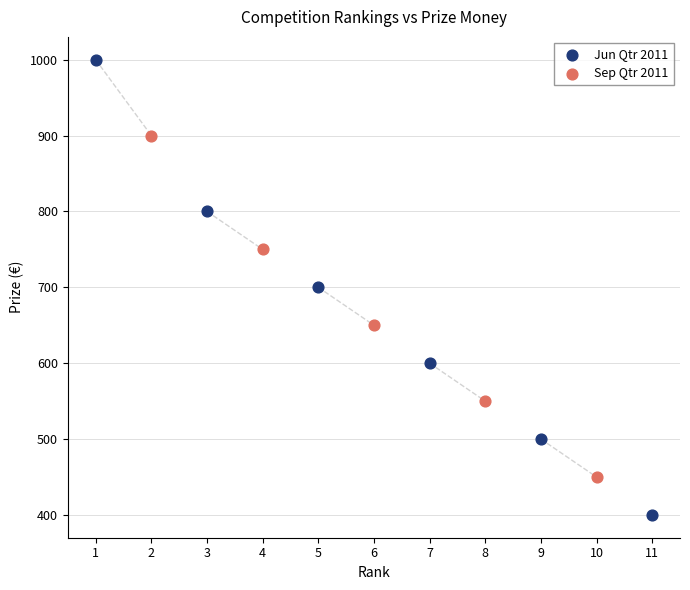

What are all the series names shown in the legend?

Jun Qtr 2011, Sep Qtr 2011